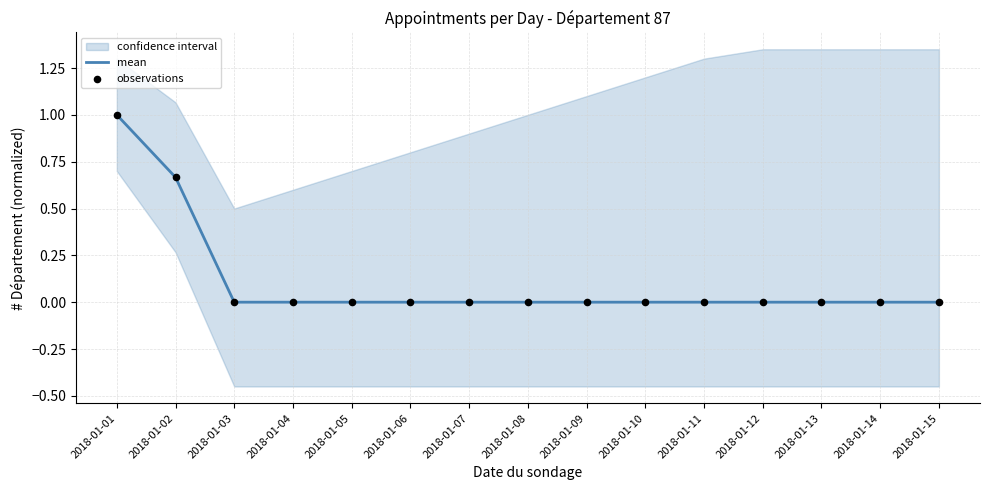

At which category is the sum across all series the highest?

2018-01-01